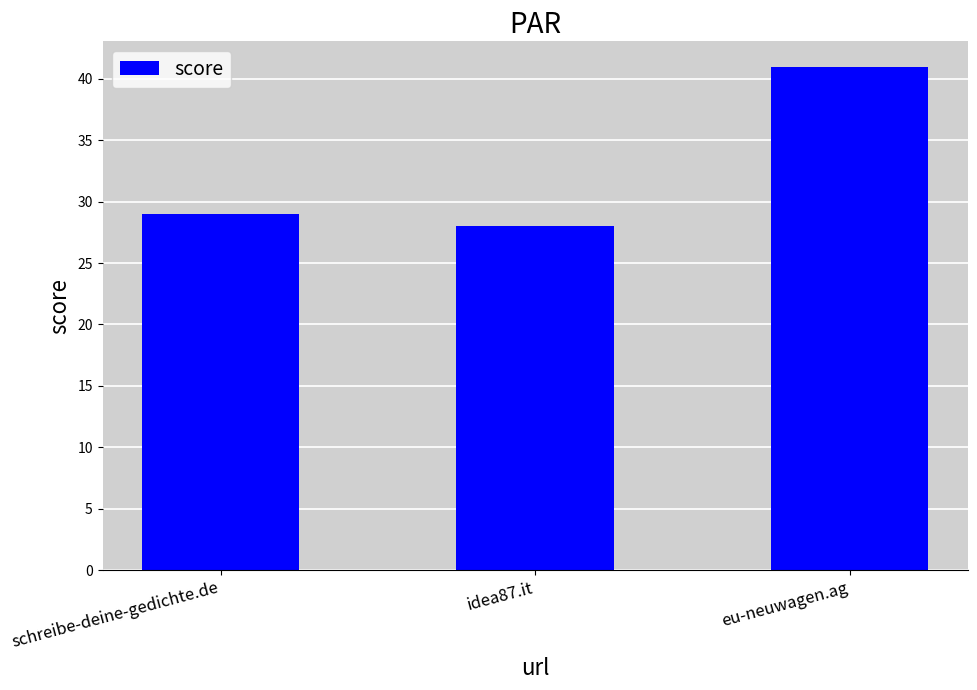

What position from the left is schreibe-deine-gedichte.de?

1